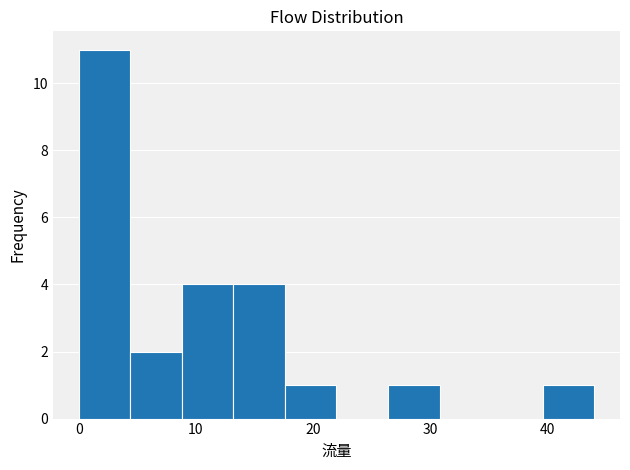

Over which range of the x-axis is the bar tallest?

0.0 to 4.4